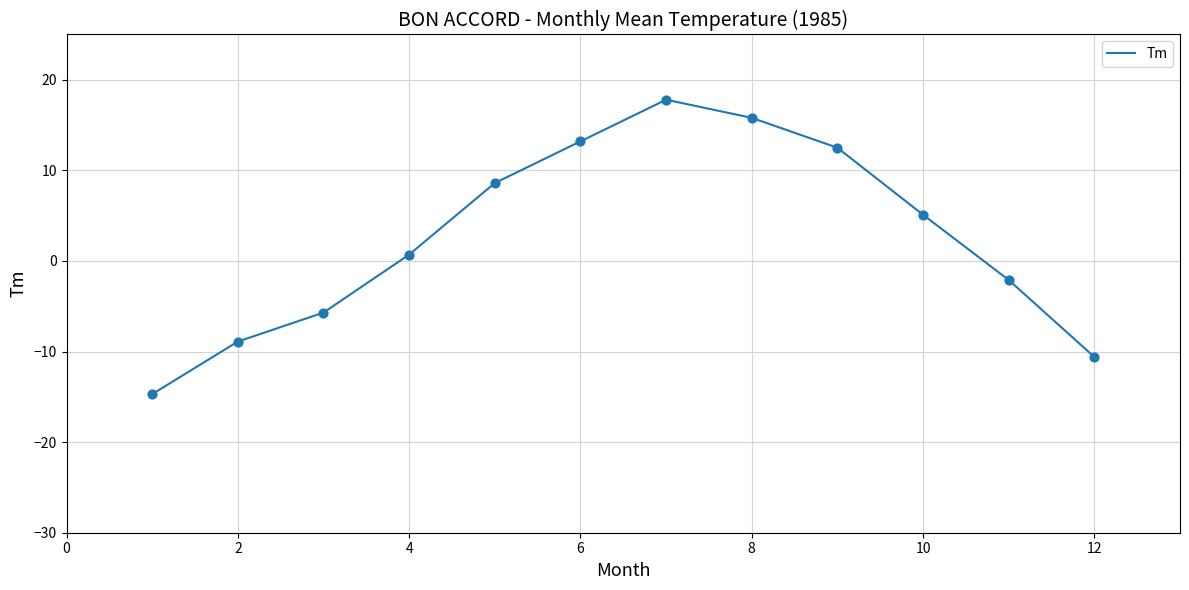

What is the greatest value displayed?

17.8